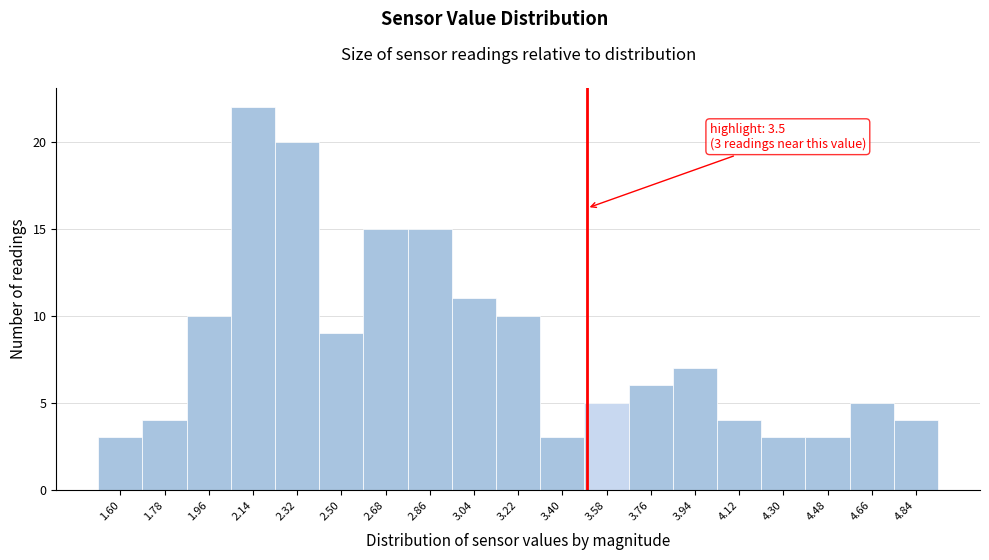

Which range on the x-axis has the tallest bar?

2.05 to 2.23